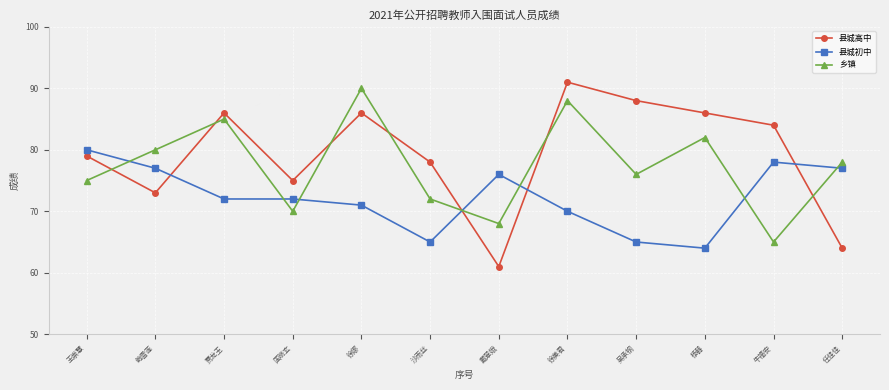

Reading left to right, list all the values displayed in this chart.

县城高中: 王崇慧=79	鲍雪莲=73	贾龙玉=86	国晓玄=75	徐娜=86	沙雨丝=78	戴翠娥=61	徐美君=91	吴承钢=88	杨器=86	牛福安=84	任佳佳=64
县城初中: 王崇慧=80	鲍雪莲=77	贾龙玉=72	国晓玄=72	徐娜=71	沙雨丝=65	戴翠娥=76	徐美君=70	吴承钢=65	杨器=64	牛福安=78	任佳佳=77
乡镇: 王崇慧=75	鲍雪莲=80	贾龙玉=85	国晓玄=70	徐娜=90	沙雨丝=72	戴翠娥=68	徐美君=88	吴承钢=76	杨器=82	牛福安=65	任佳佳=78